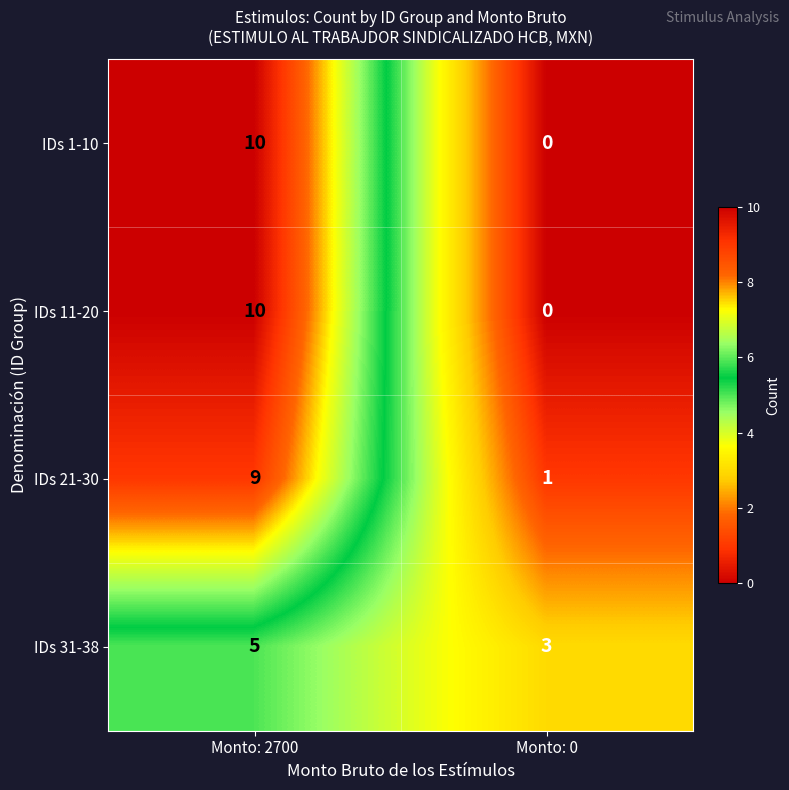

At which category is the sum across all series the highest?

Monto: 2700